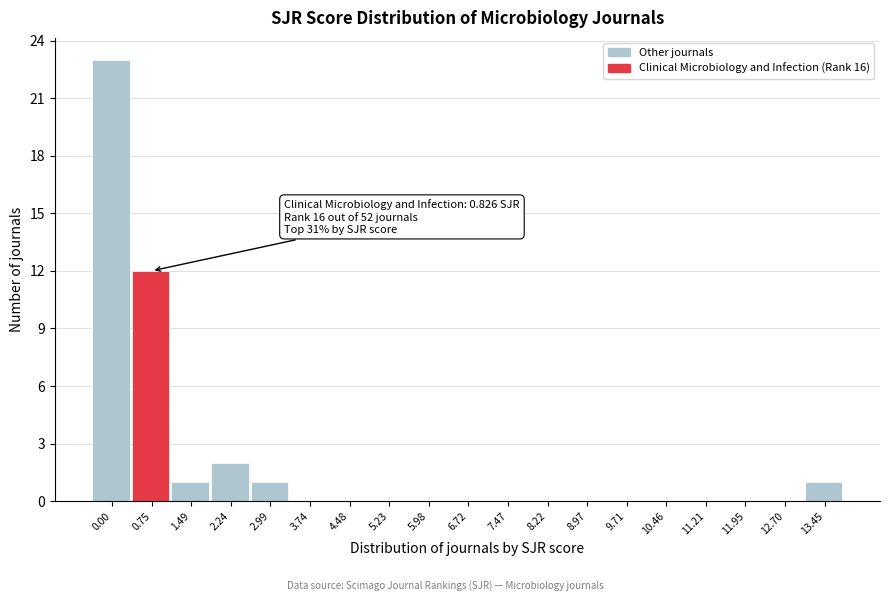

Reading left to right, what are all the values shown in this chart?

0.00=23	0.75=12	1.49=1	2.24=2	2.99=1	3.74=0	4.48=0	5.23=0	5.98=0	6.72=0	7.47=0	8.22=0	8.97=0	9.71=0	10.46=0	11.21=0	11.95=0	12.70=0	13.45=1